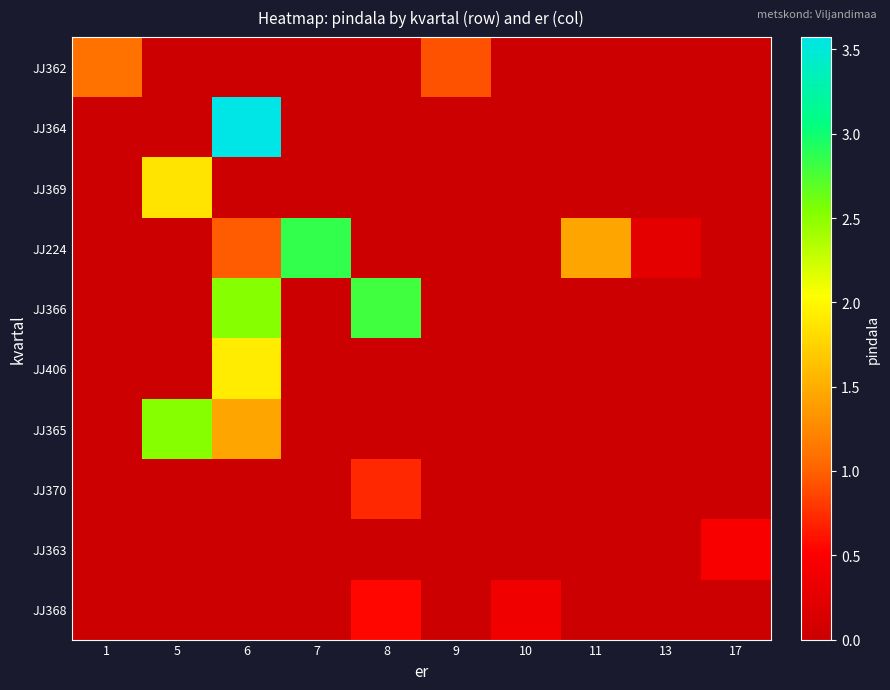

Which series changed the most between 11 and 13?

JJ224